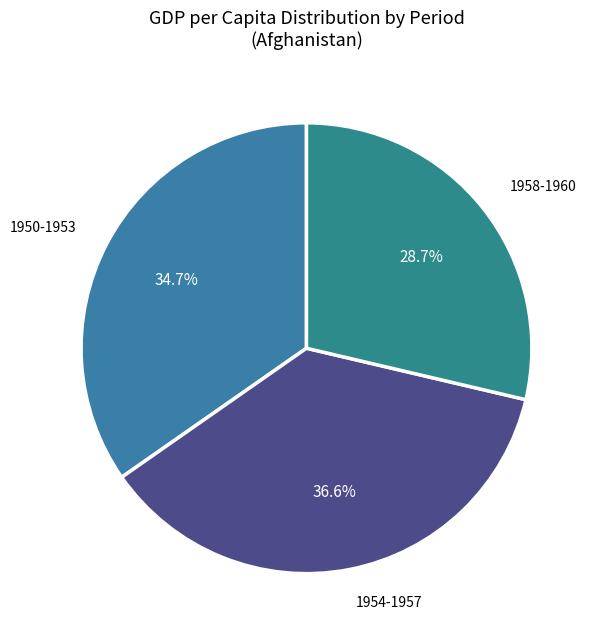

How many slices are in this pie chart?

3